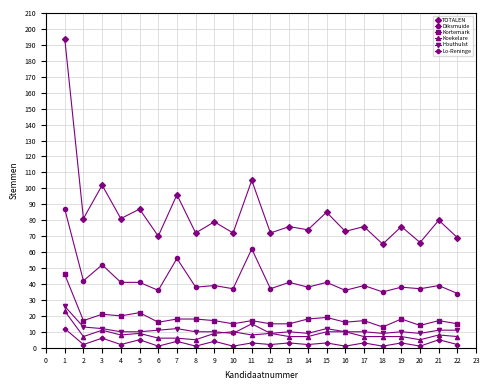

True or false: TOTALEN has more than 0 points higher than both neighbors.

True